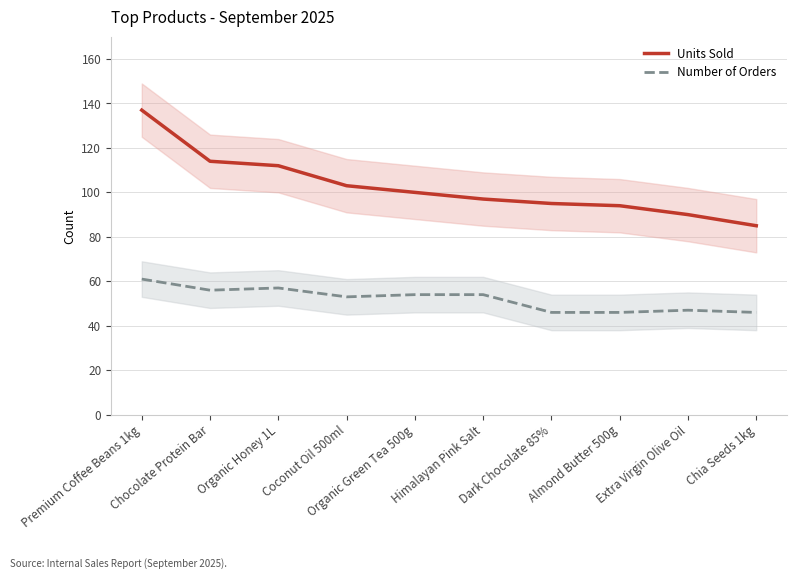

Is the value of Number of Orders at Almond Butter 500g greater than the value of Units Sold at Organic Green Tea 500g?

No